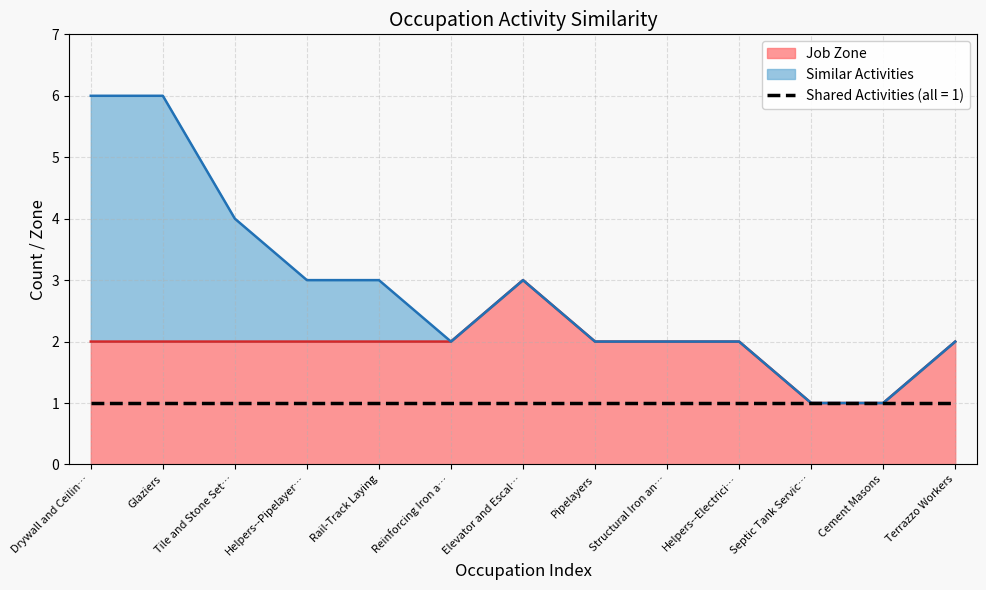

True or false: the data shows 1 at Pipelayers.

False